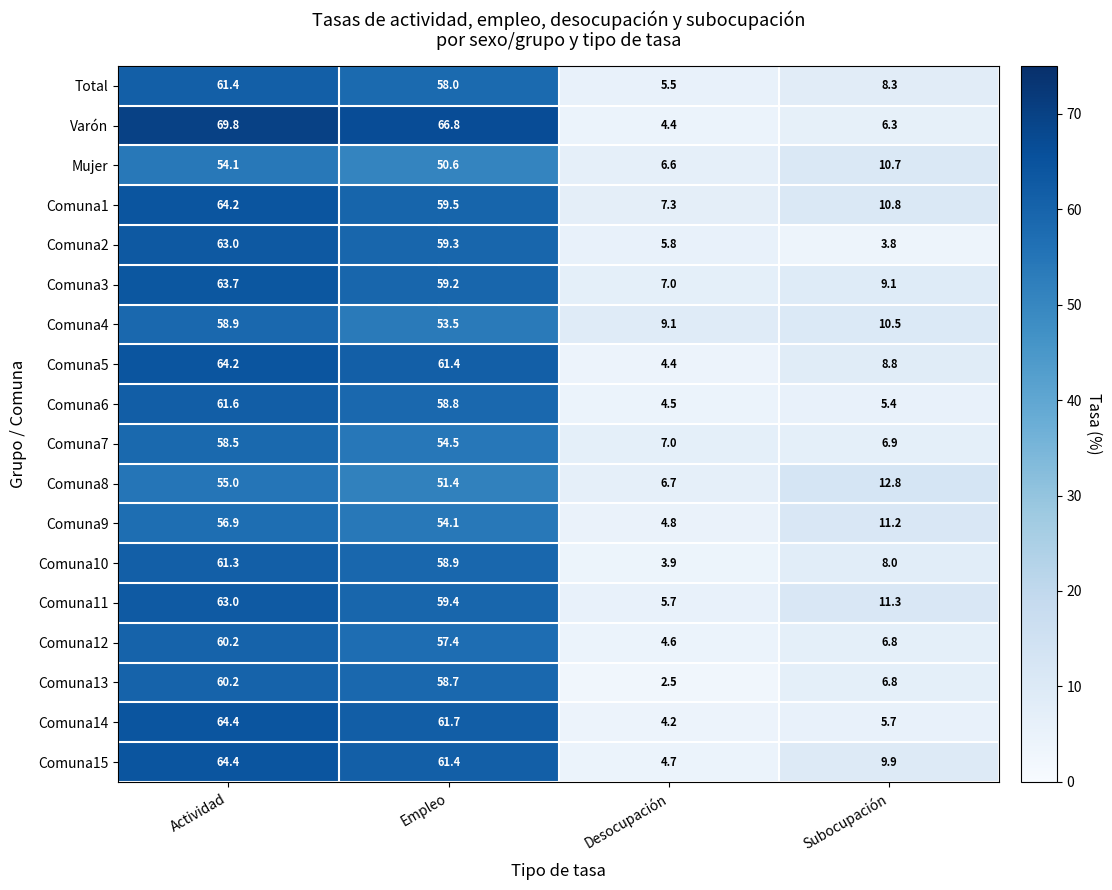

What is the highest value of the Comuna12 series?

60.2